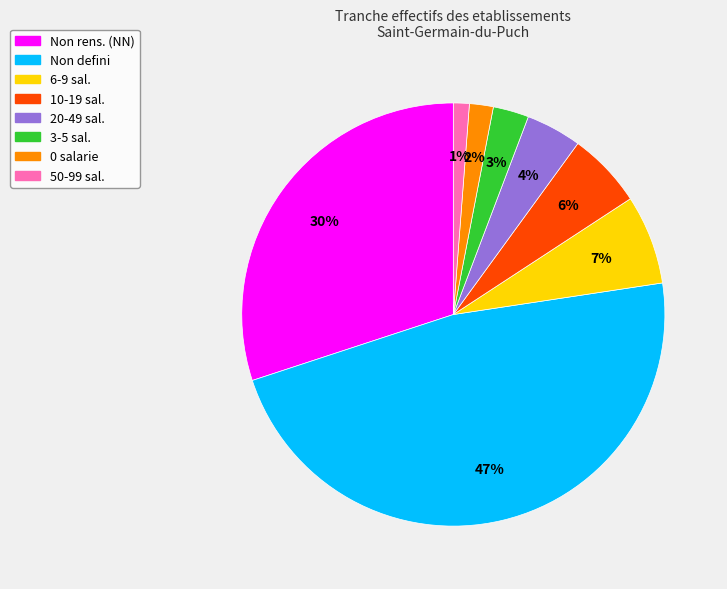

To the nearest percent, what is the average slice percentage?

12%